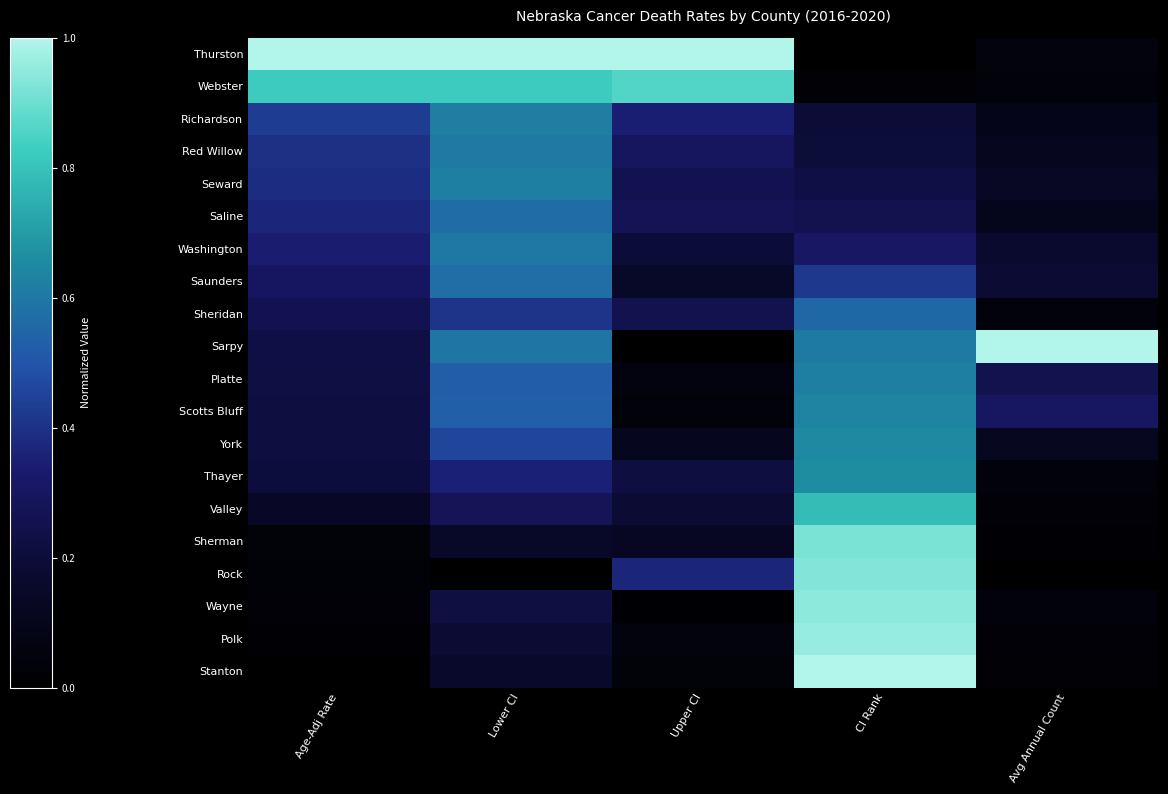

Which label corresponds to the smallest value in the chart?

CI Rank